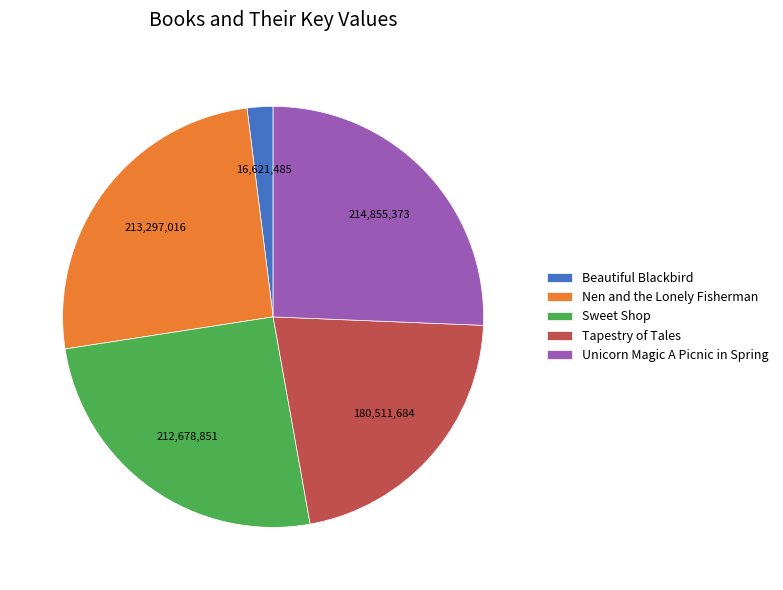

Is there a majority slice in this chart?

No